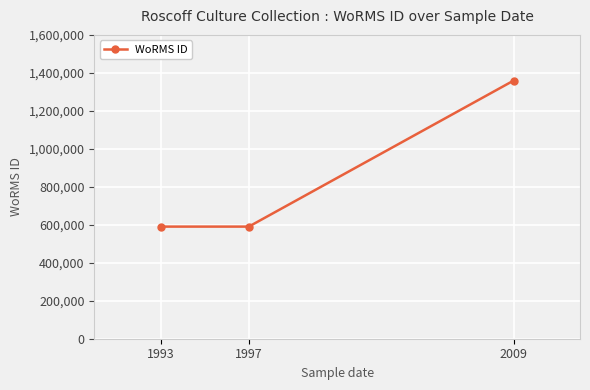

The value at 2009 is 294348. True or false?

False